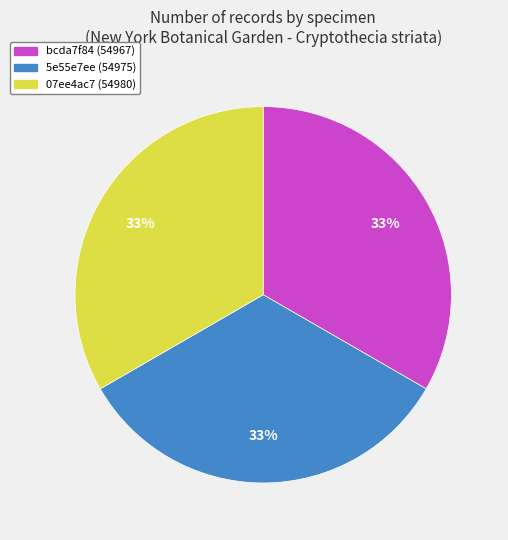

To the nearest percent, what is the combined percentage of 5e55e7ee (54975) and 07ee4ac7 (54980)?

67%